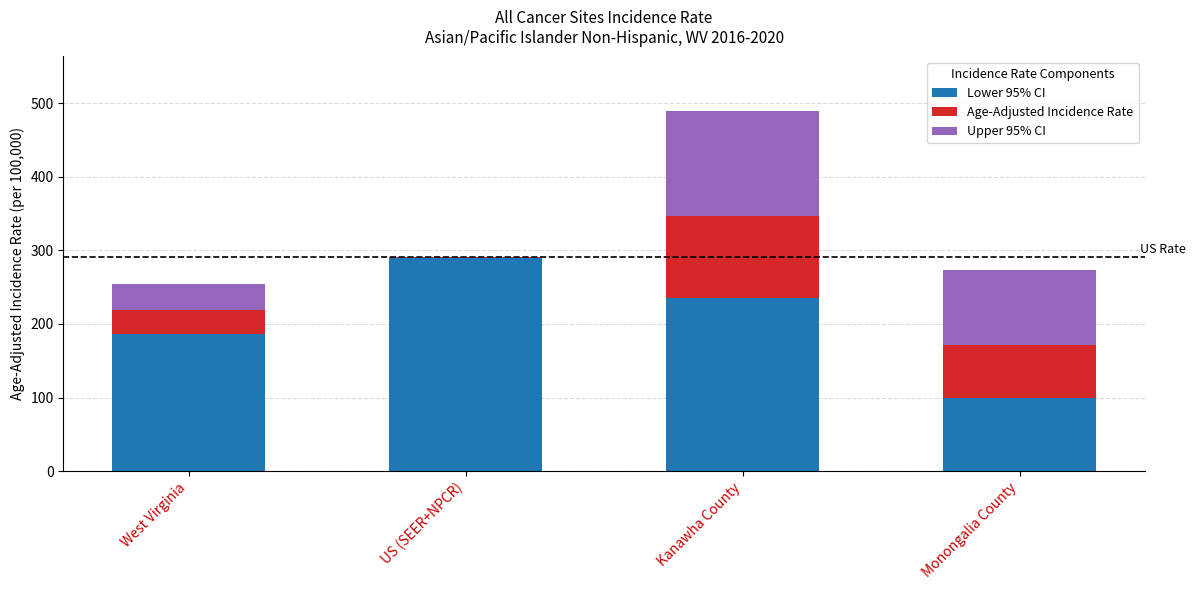

Reading left to right, list the values for the Lower 95% CI series.

West Virginia=186.6	US (SEER+NPCR)=289.2	Kanawha County=235.8	Monongalia County=98.7